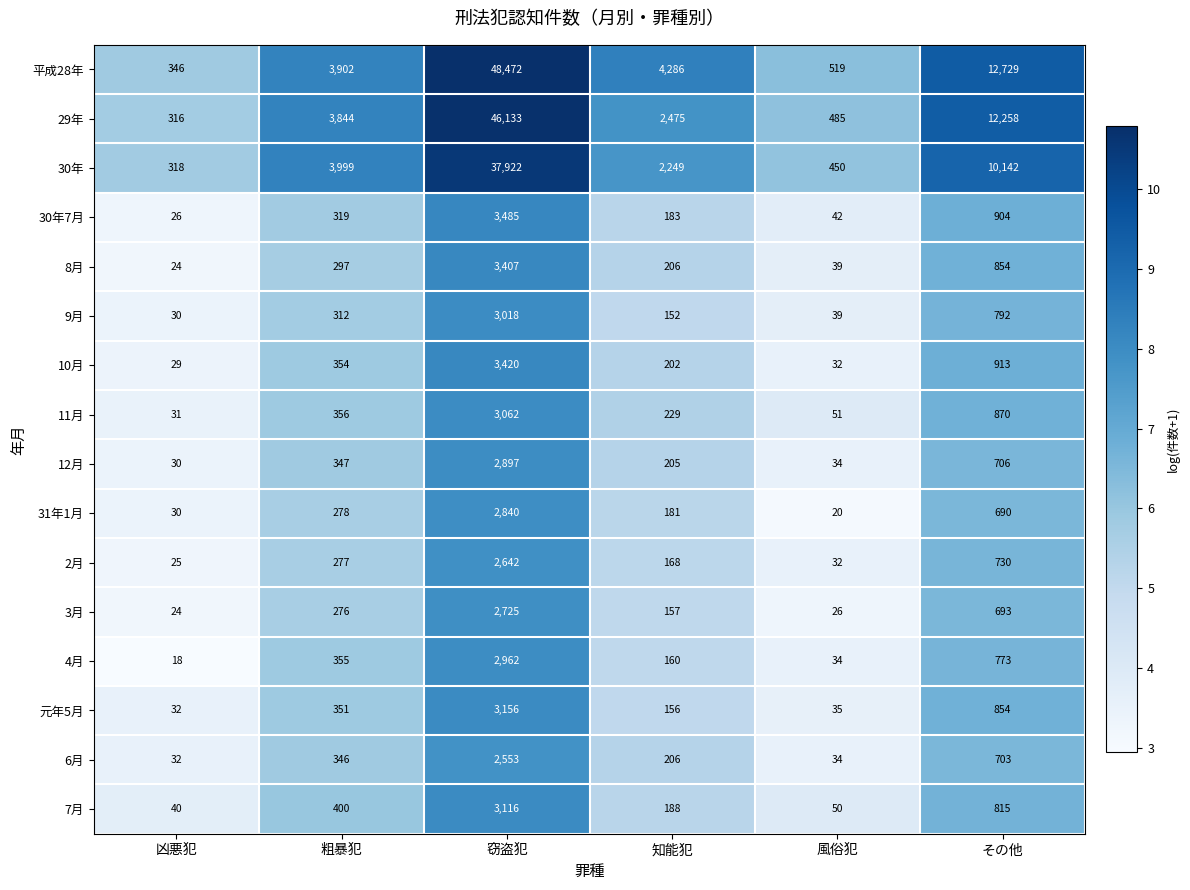

Is it true that 9月 equals 39 at 風俗犯?

True